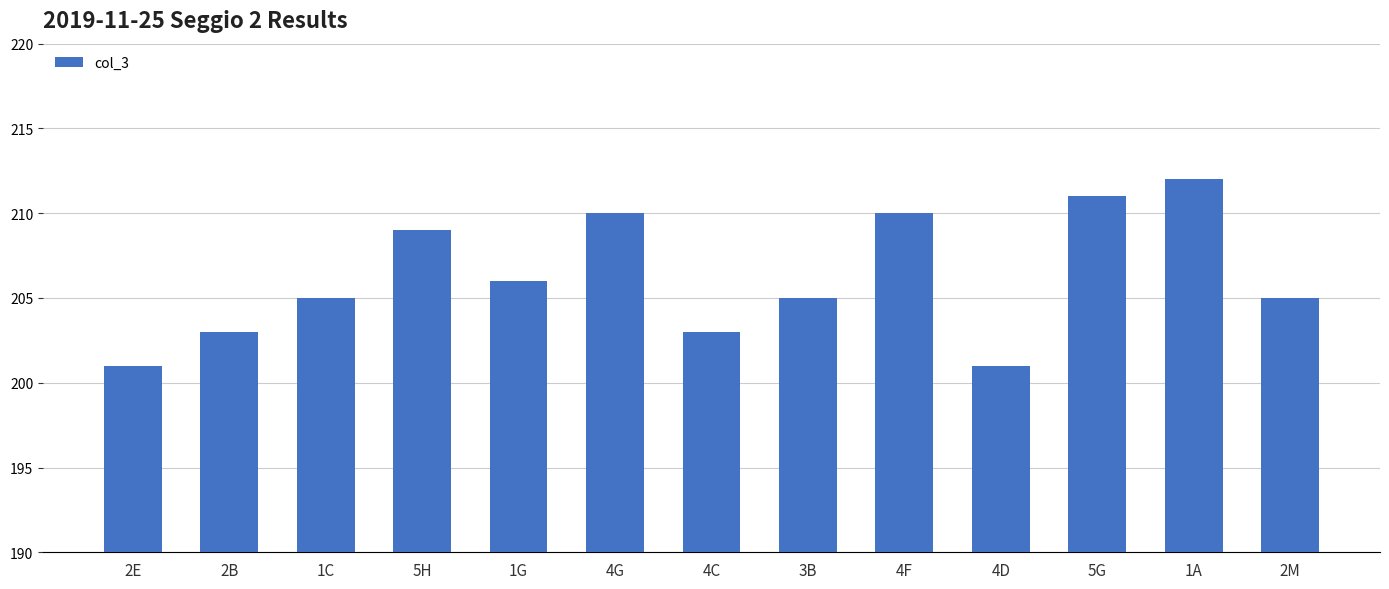

What is the sum of the values at 1G and 1A?

418